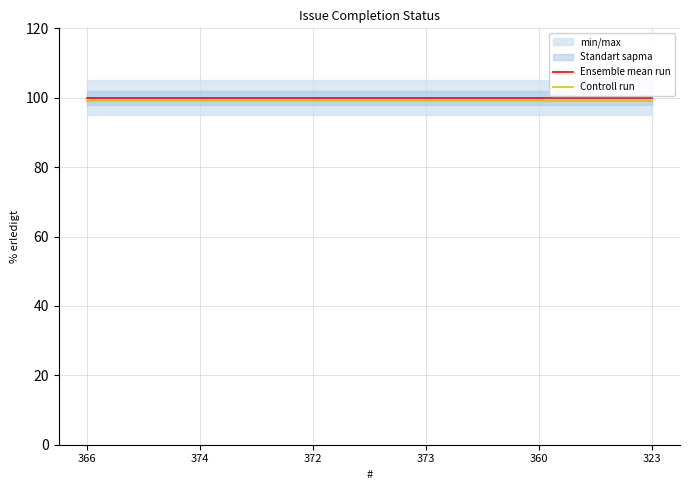

True or false: Ensemble mean run and Controll run cross at least once.

False